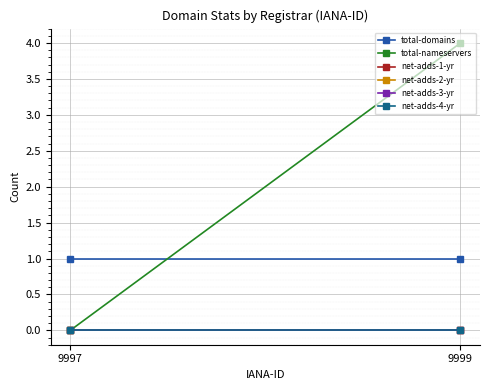

Rank the categories by total-nameservers value from lowest to highest.

9997, 9999